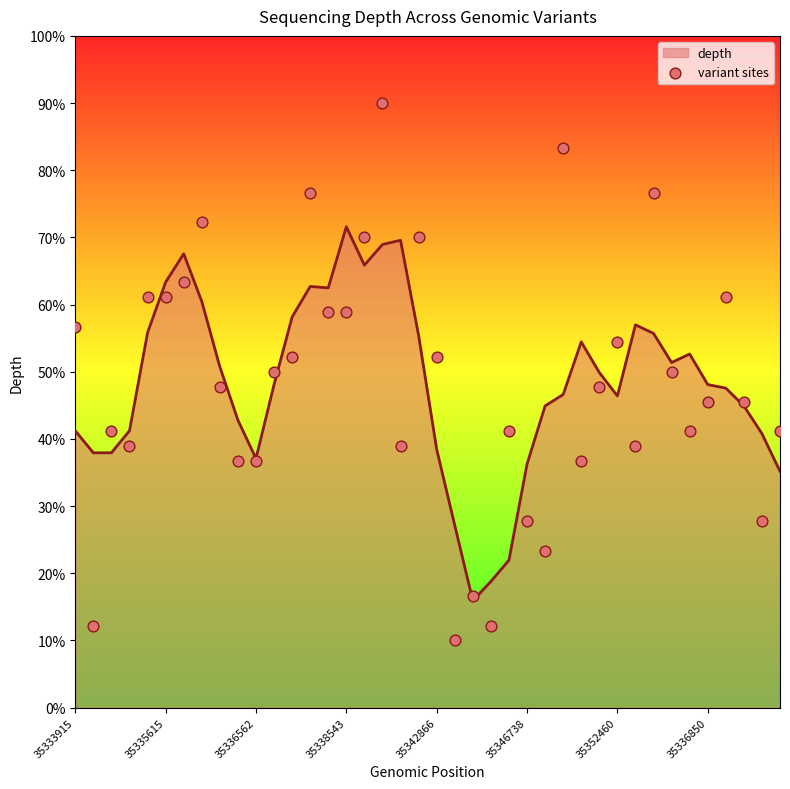

What is the maximum value for depth?

71.6